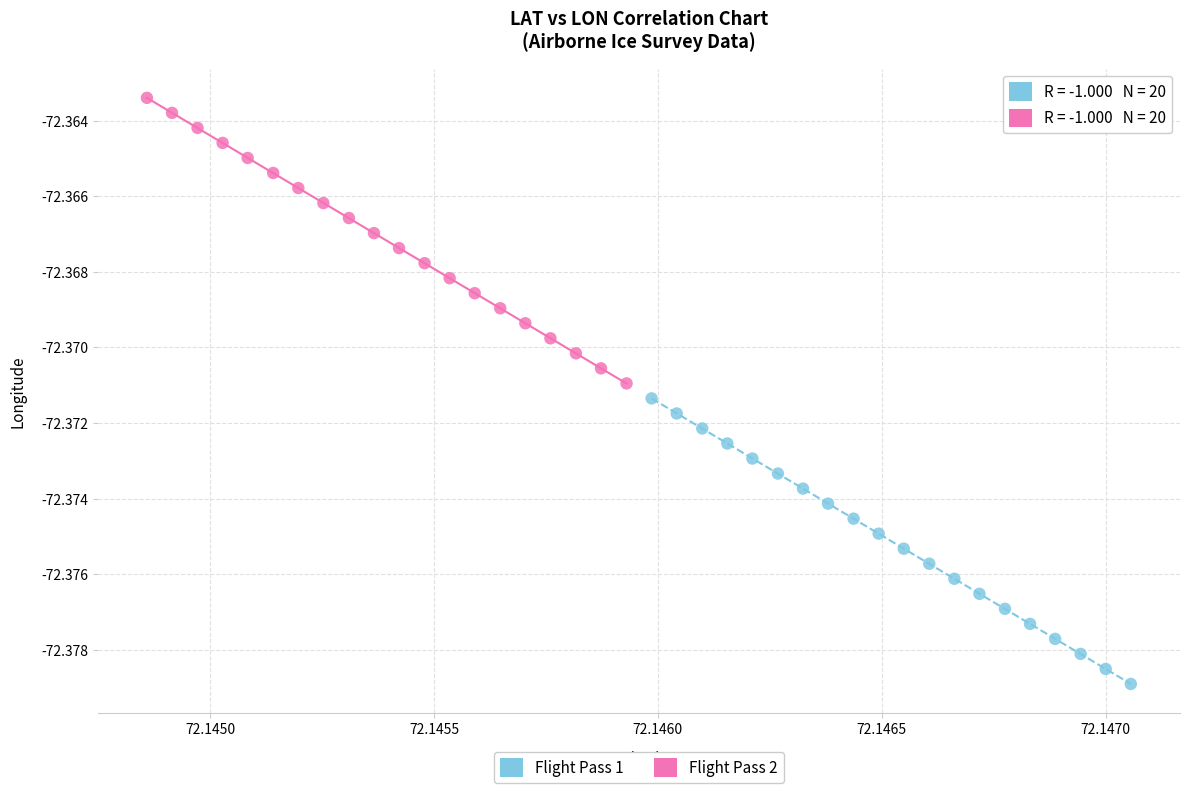

Which series contains the lowest Y value?

Flight Pass 1